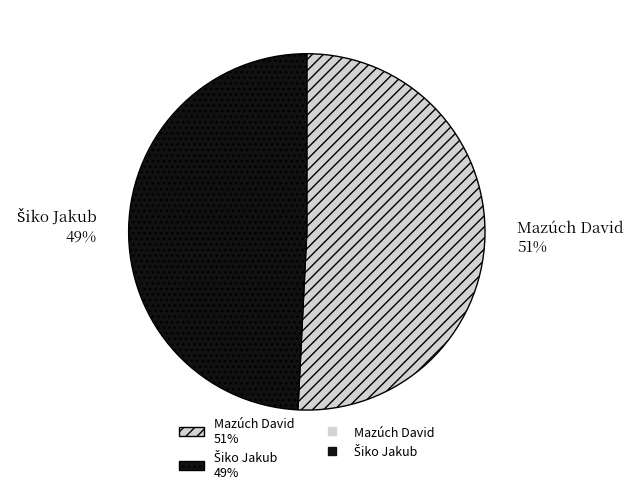

How many segments does this pie chart have?

2